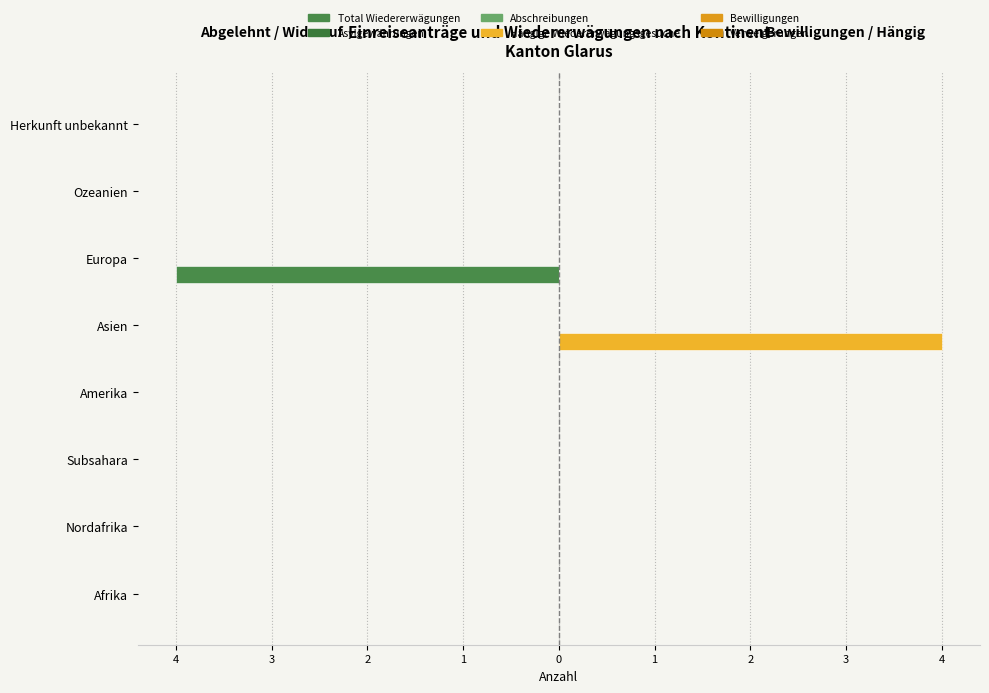

Which has a higher value, Afrika or Europa?

Afrika